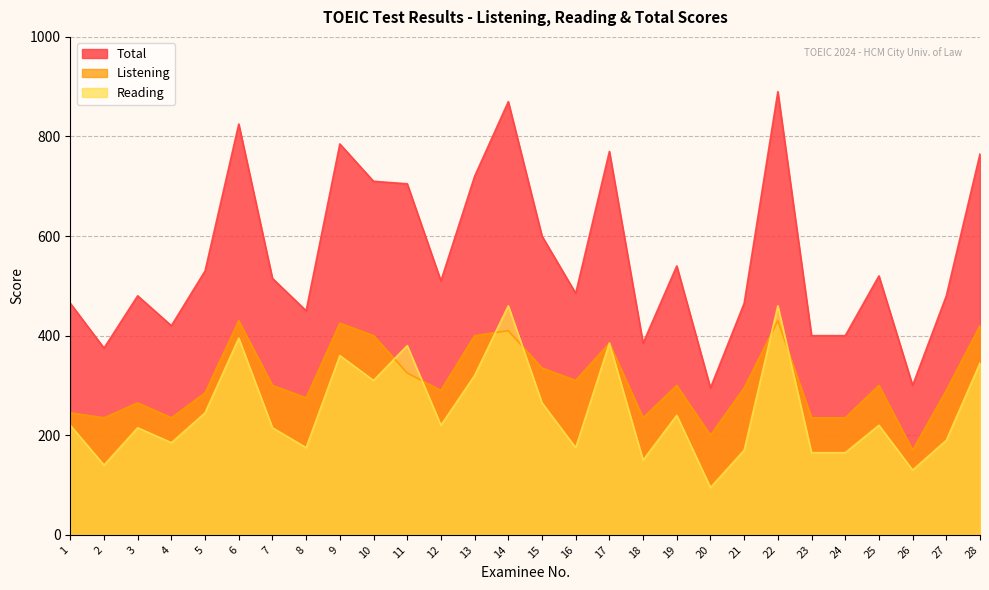

List the labels in order of Total value, smallest first.

20, 26, 2, 18, 23, 24, 4, 8, 1, 21, 3, 27, 16, 12, 7, 25, 5, 19, 15, 11, 10, 13, 28, 17, 9, 6, 14, 22